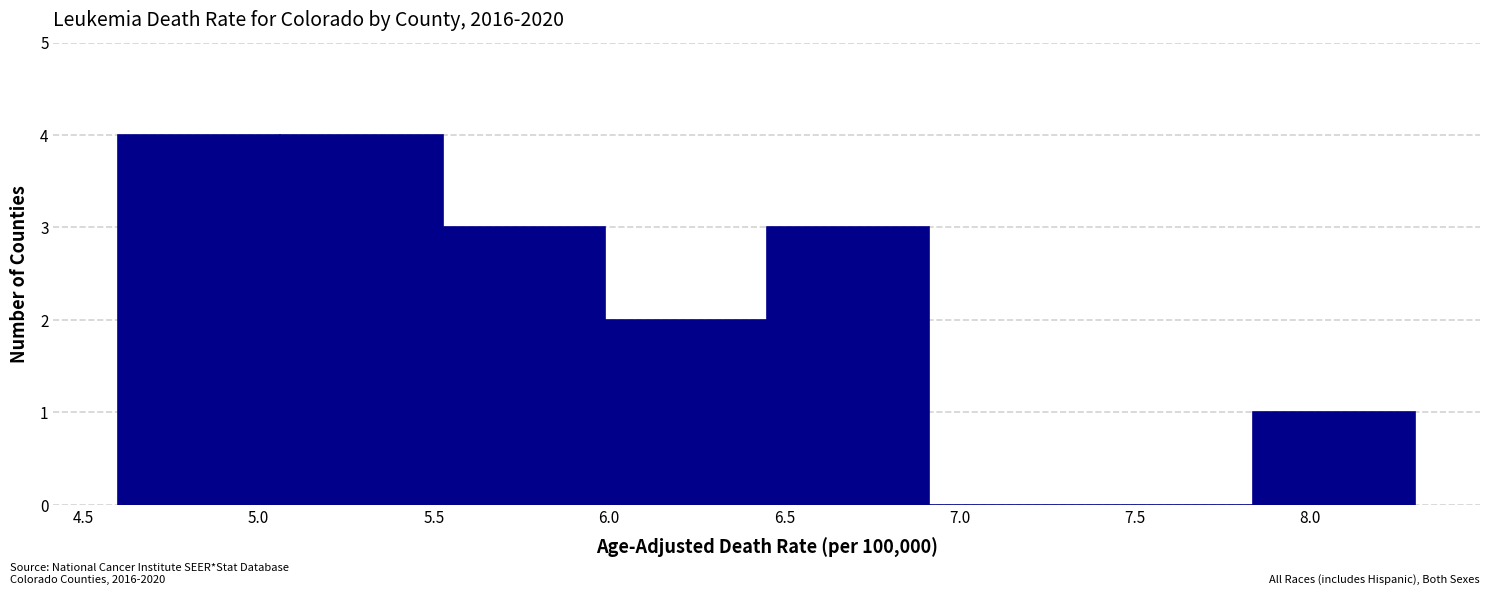

Reading left to right, list every bar in this chart as the range it spans on the x-axis followed by its height. Neither the bar edges nor the heights are printed on the chart, so give them approximately, as read against the axes.

4.60 to 5.05: 4
5.05 to 5.55: 4
5.55 to 6.00: 3
6.00 to 6.45: 2
6.45 to 6.90: 3
6.90 to 7.40: 0
7.40 to 7.85: 0
7.85 to 8.30: 1